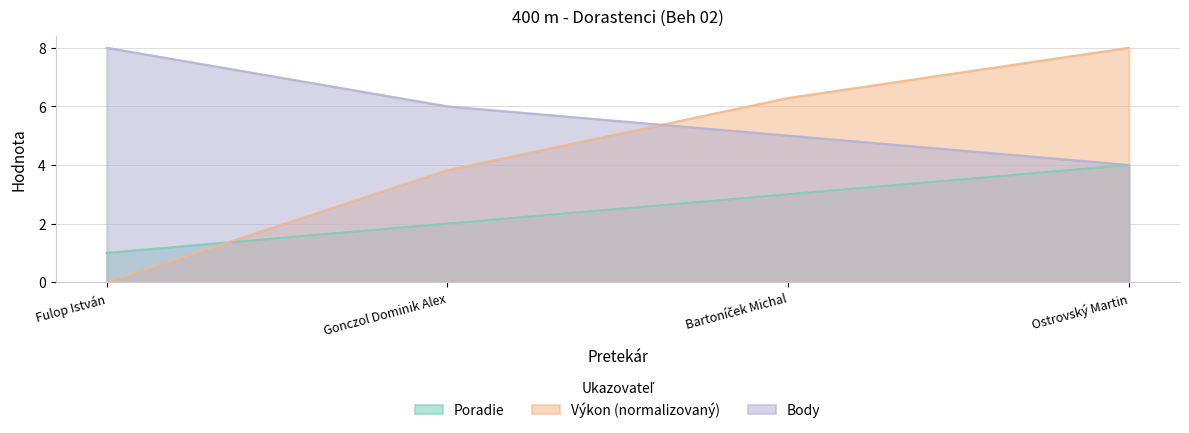

Does the chart display data point markers on the line(s)?

No